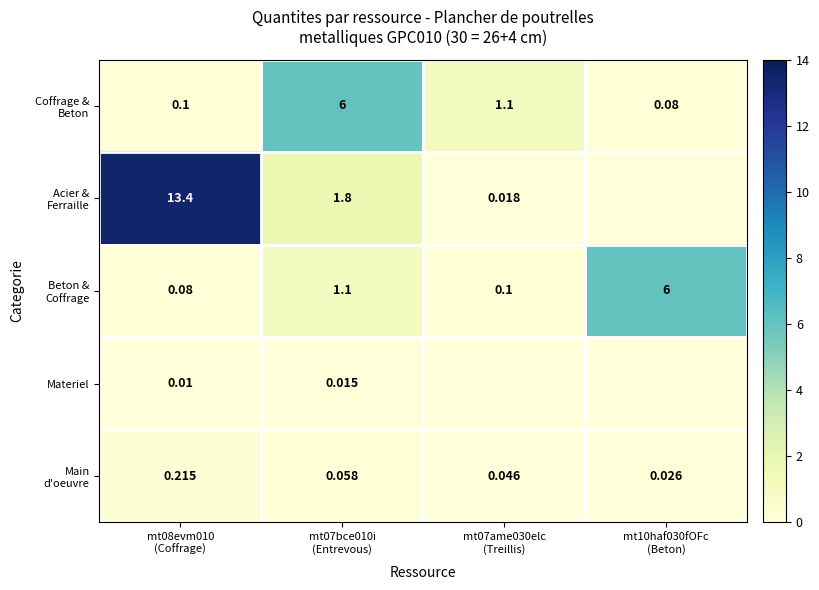

Read the Main d'oeuvre value at mt07bce010i (Entrevous).

0.1